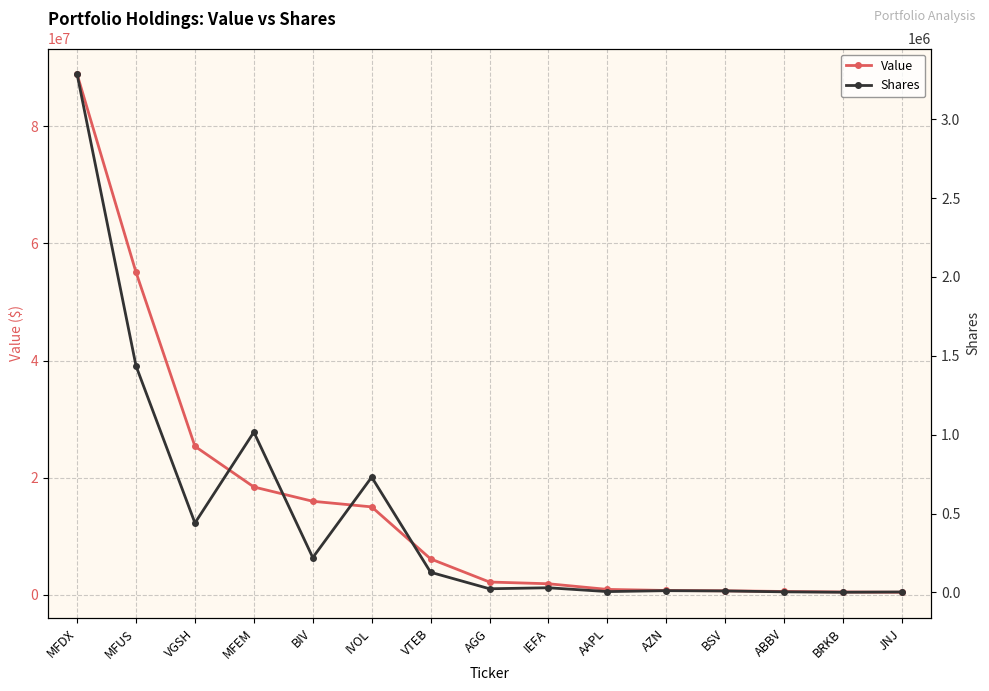

What is the difference between the maximum and minimum values in the Shares series?

3282387